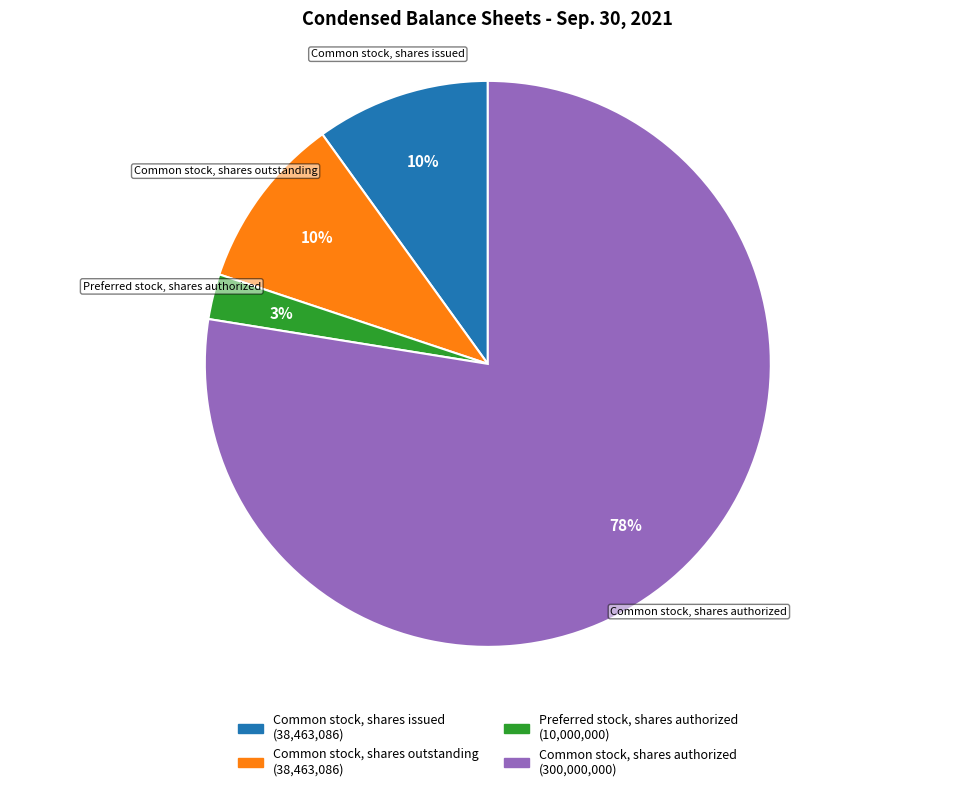

Which category has the smallest portion of the pie?

Preferred stock, shares authorized